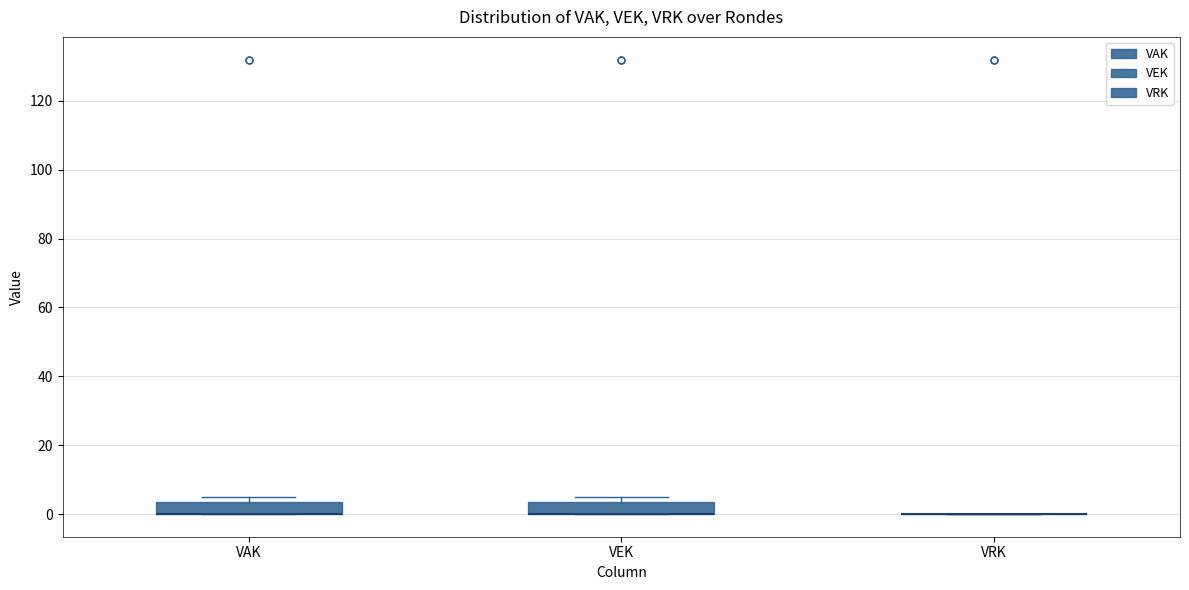

Reading left to right, read every box against the y-axis: the position of its median line, the range the box covers, and the ends of its whiskers. The values are not printed on the chart, so give them approximately, as read against the axis.

VAK: median 0 (drawn on the box's lower edge), box 0 to 4, whiskers 0 to 6
VEK: median 0 (drawn on the box's lower edge), box 0 to 4, whiskers 0 to 6
VRK: box collapsed to a line at 0, whiskers 0 to 0